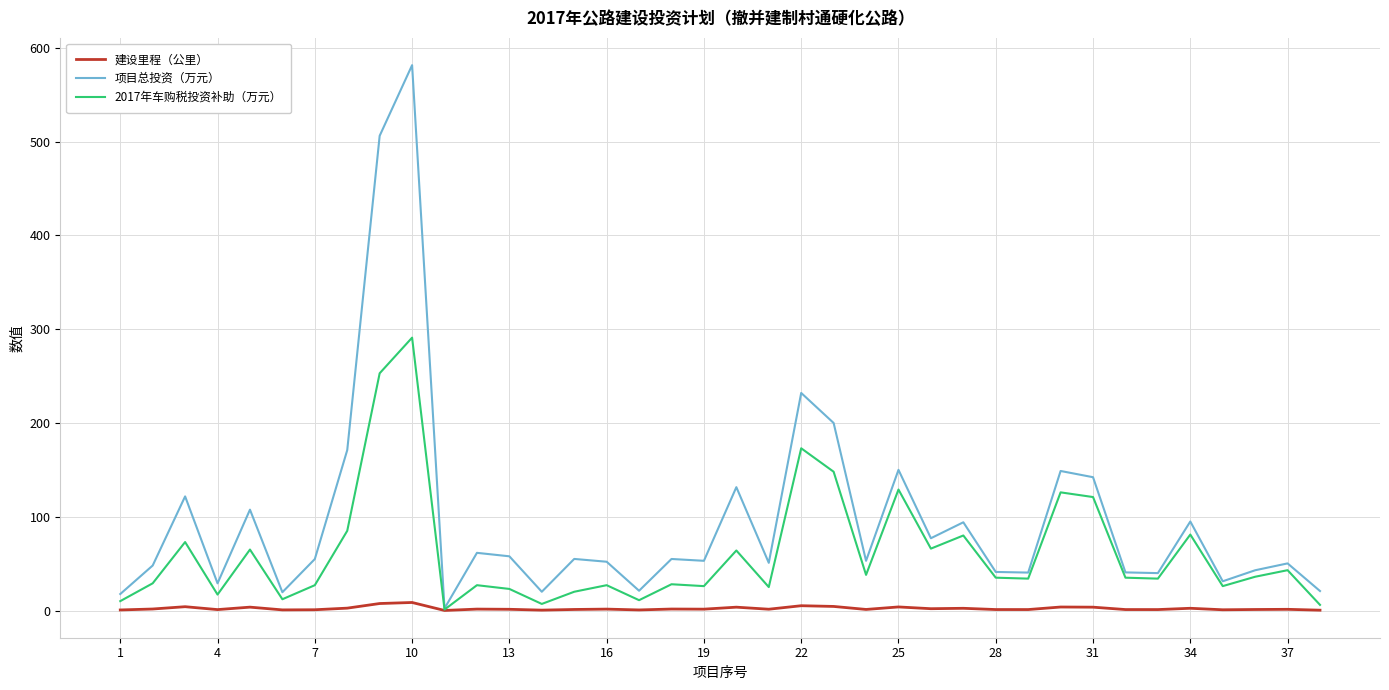

Which series has the largest total across all categories?

项目总投资（万元）